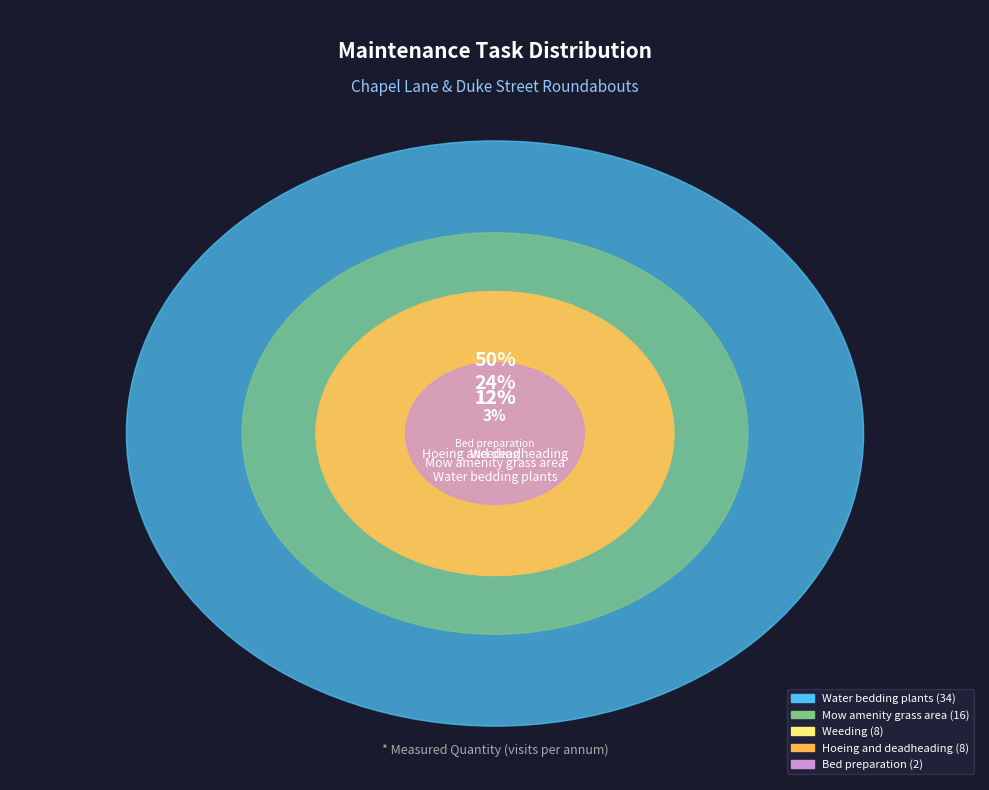

The Bed preparation slice represents 1% of the pie. True or false?

False